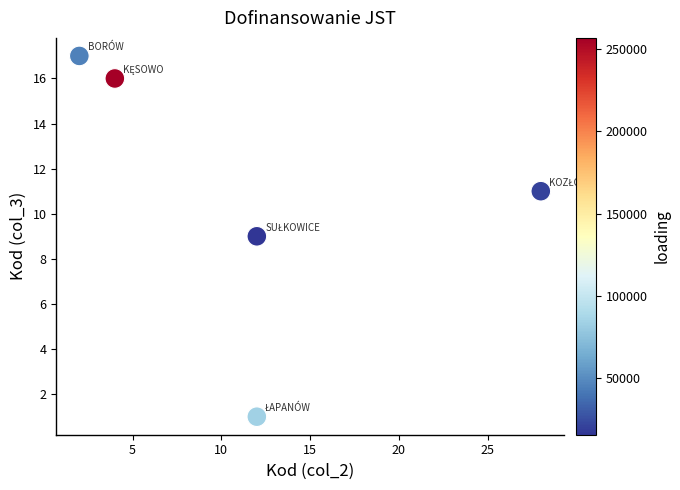

What is the range of X values (max minus min)?

26